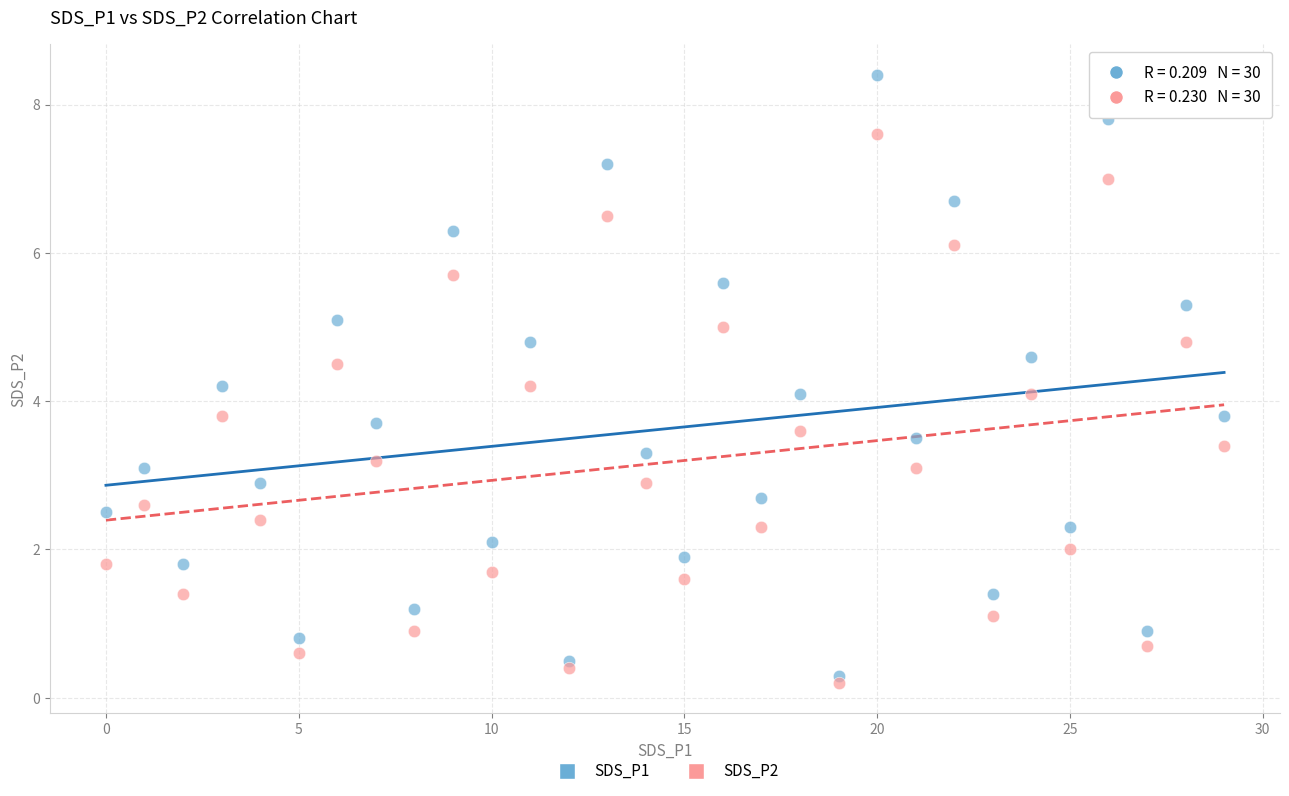

Which series has the largest Y range (max minus min)?

SDS_P1